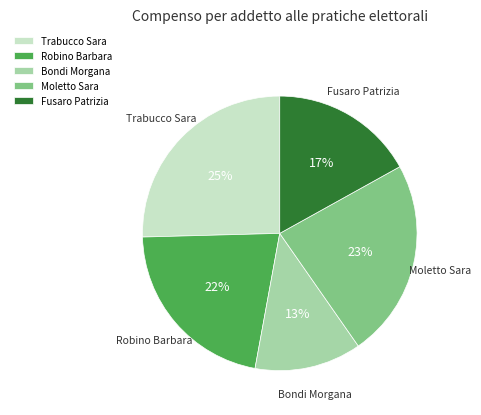

Approximately how many times larger is the value at Moletto Sara compared to Fusaro Patrizia?

1.4